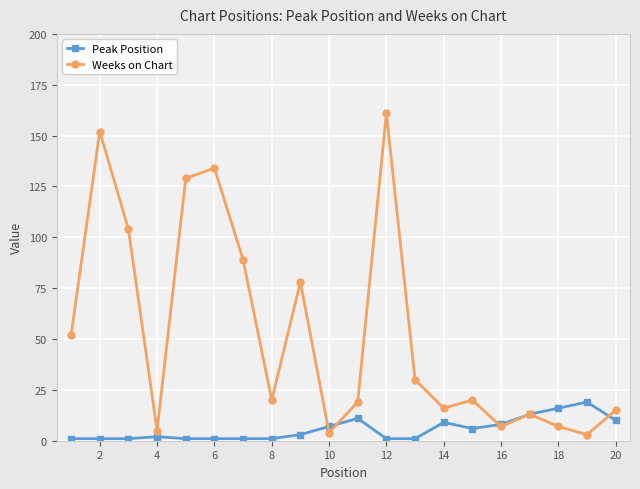

Rank the series by their maximum value, from highest to lowest.

Weeks on Chart, Peak Position